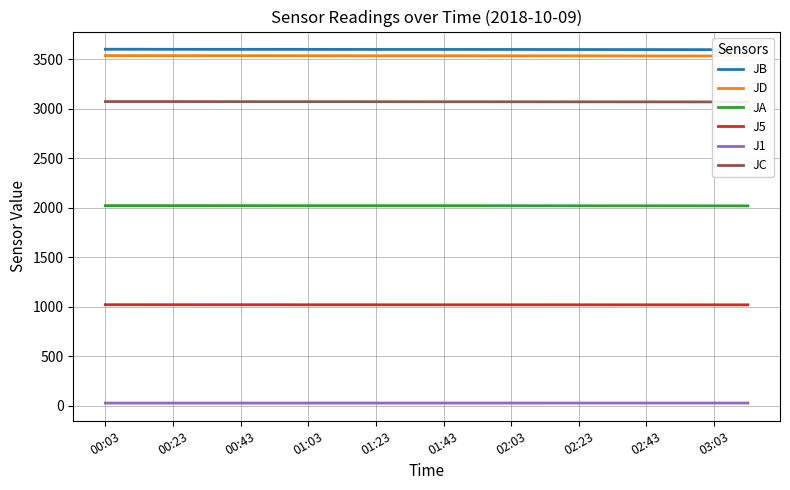

What is the value of the JA point at the 3rd from the left?

2021.0